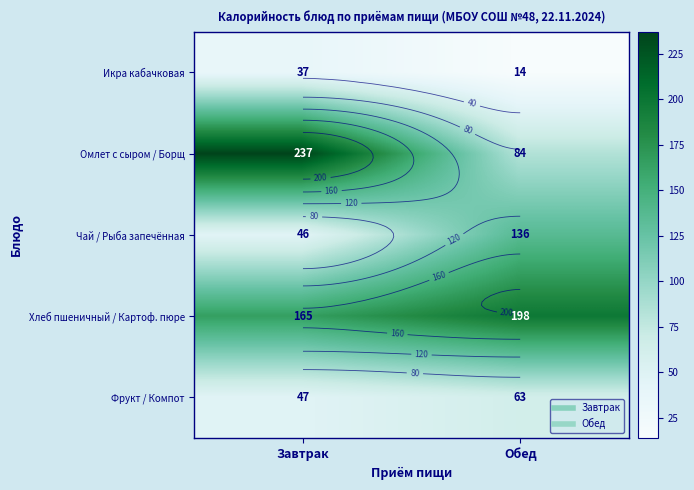

What is the difference between the Омлет с сыром / Борщ values at Завтрак and Обед?

153